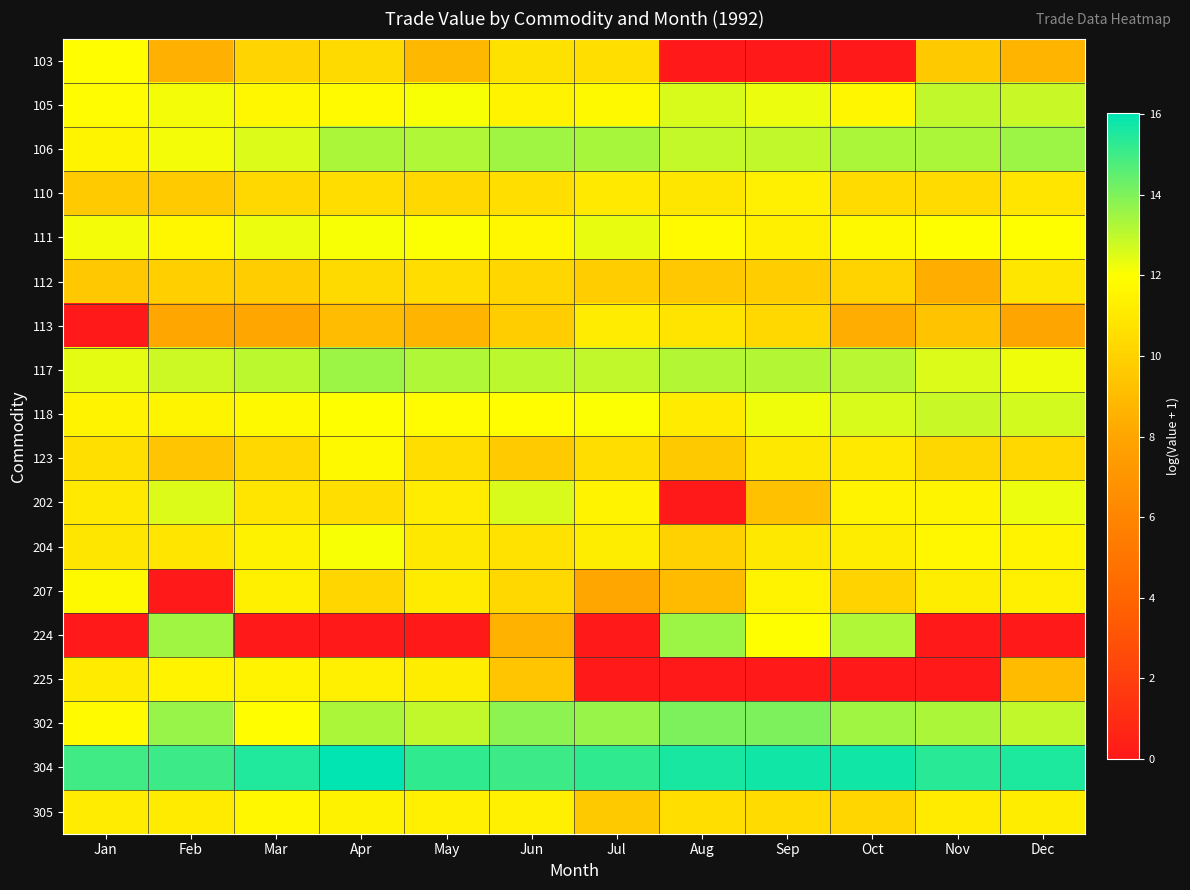

What is the difference between the highest and lowest values at May?

15.2